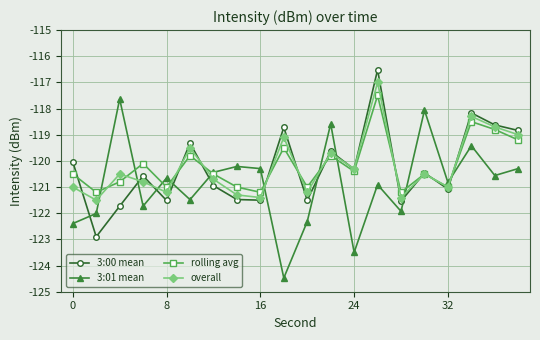

What is the highest value of the rolling avg series?

-117.5